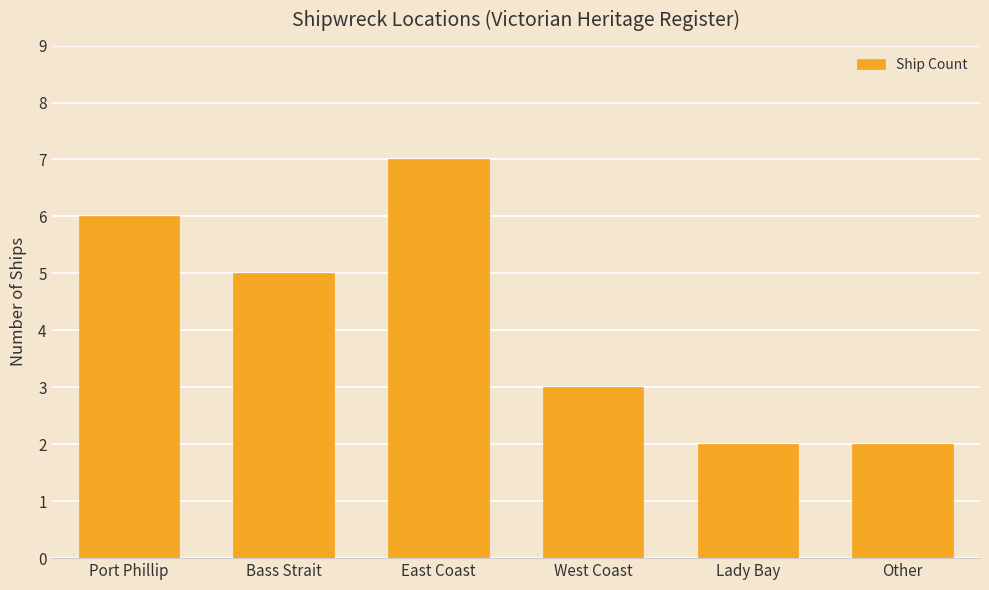

What is the sum of the values at Lady Bay and Bass Strait?

7